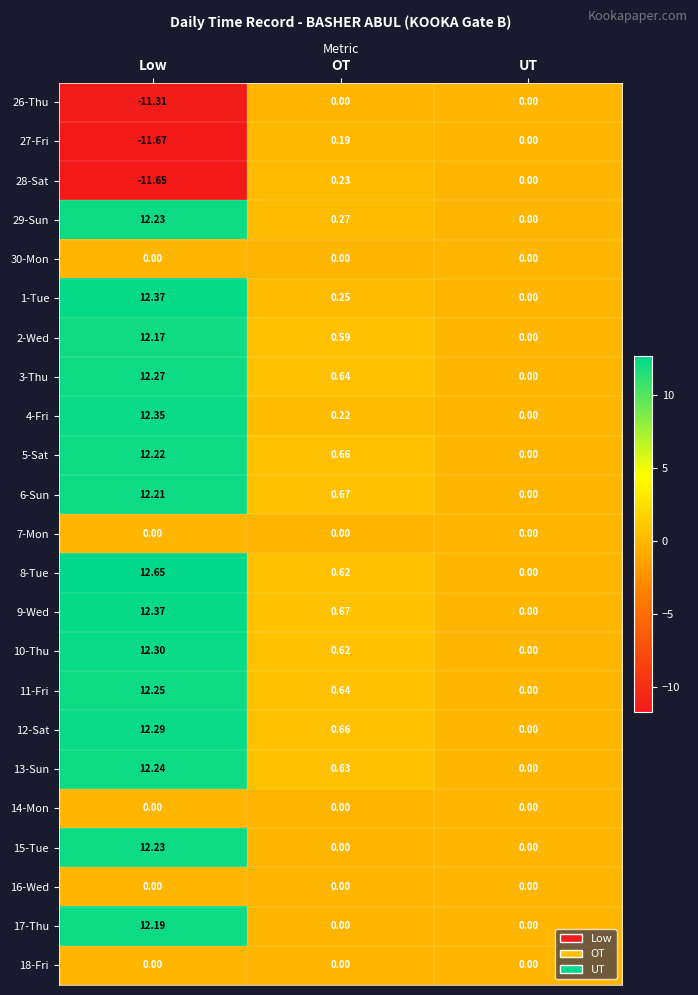

Where is 8-Tue nearest to the value 6?

OT